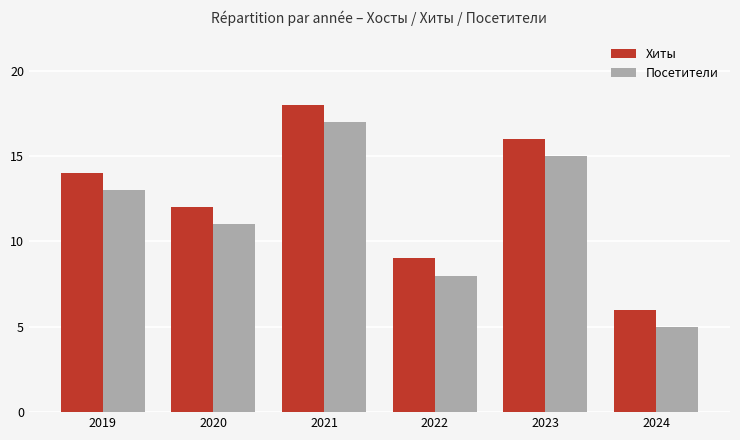

The value of Посетители at 2023 is 4. True or false?

False